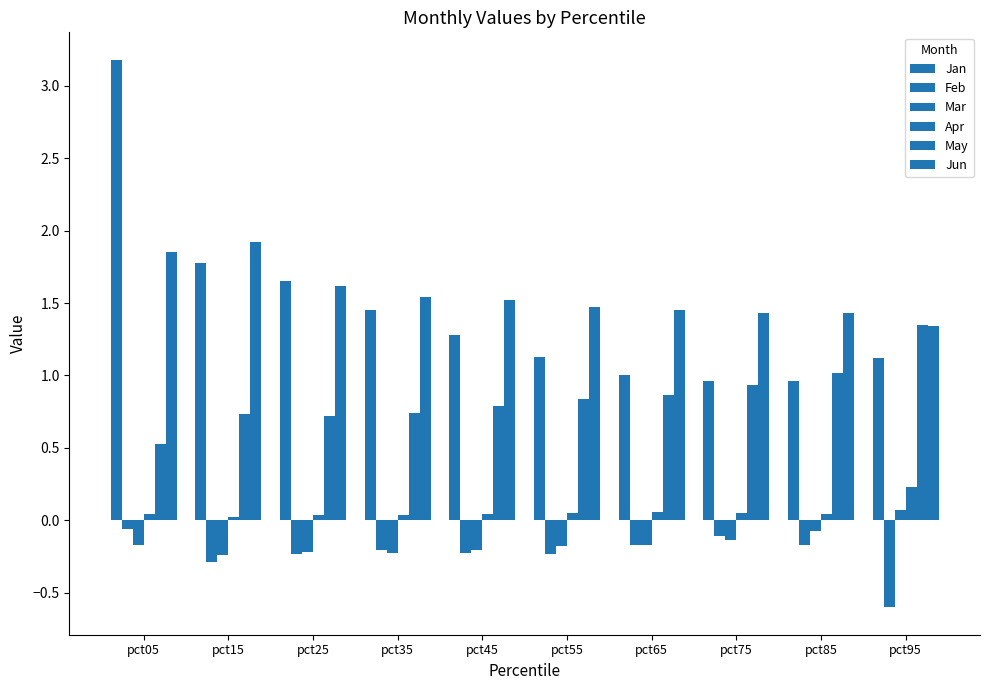

Does the chart contain any negative values?

Yes